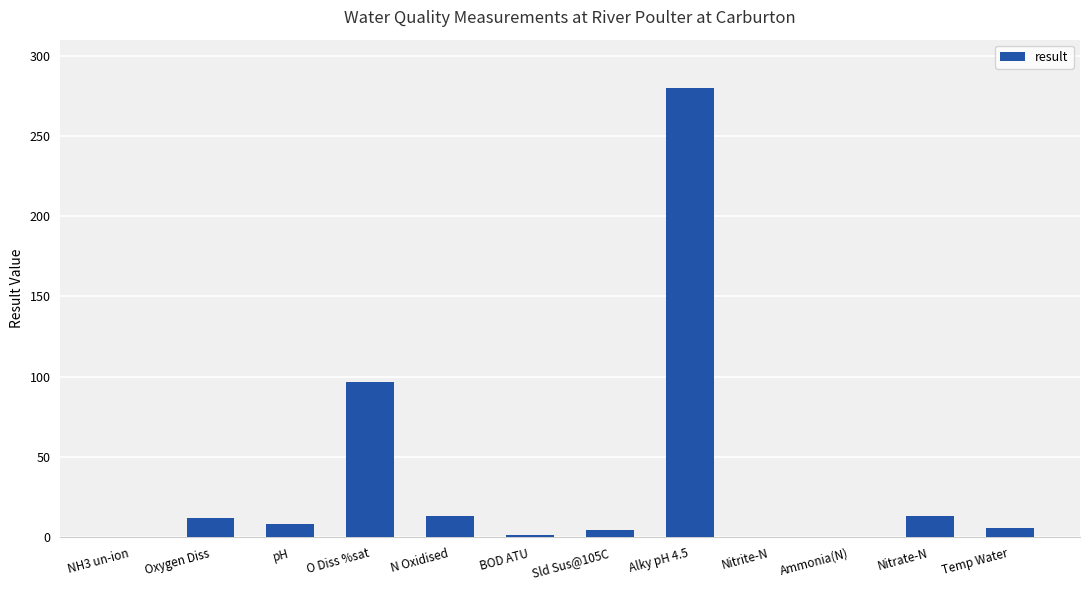

True or false: the data shows 34.6 at O Diss %sat.

False